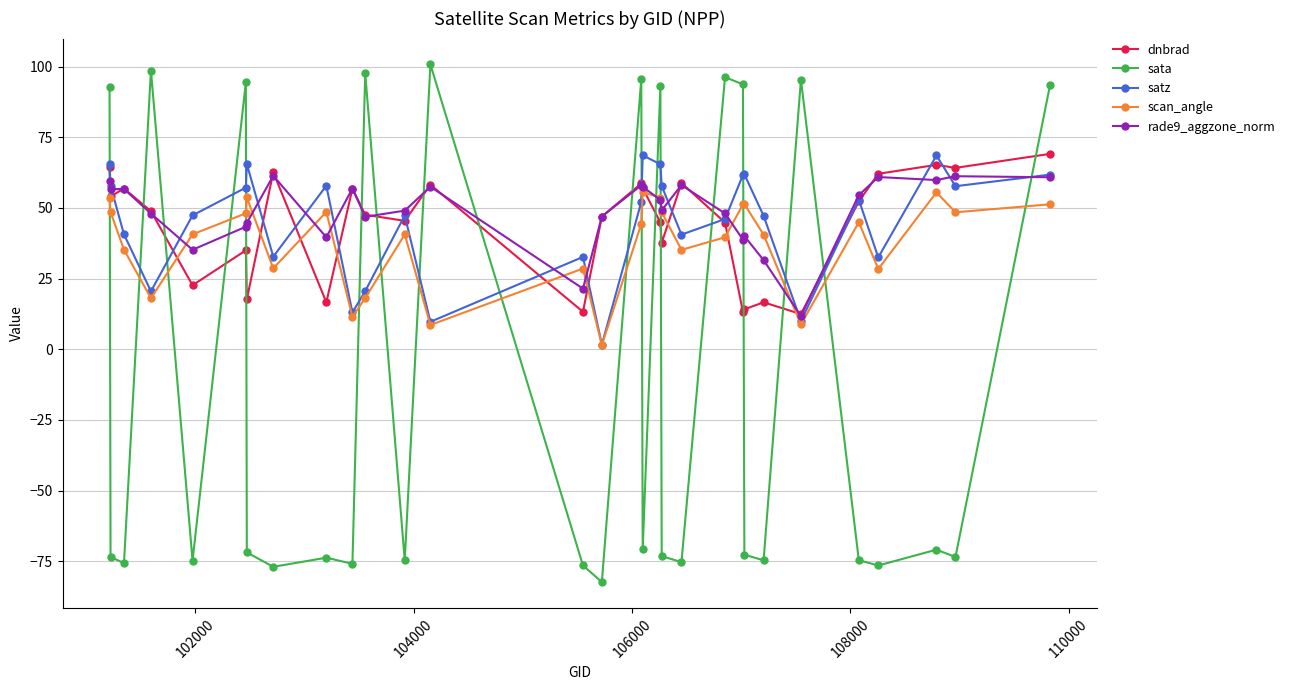

How many interior local peaks does the sata series have?

10